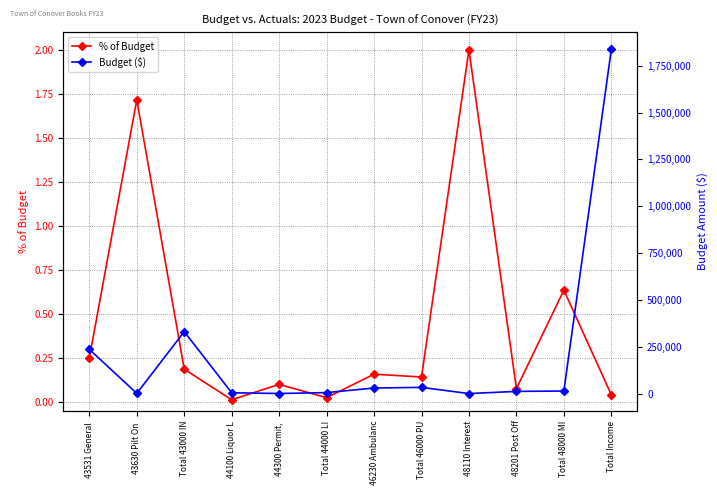

Rank the series at Total 43000 IN from highest to lowest value.

Budget ($), % of Budget